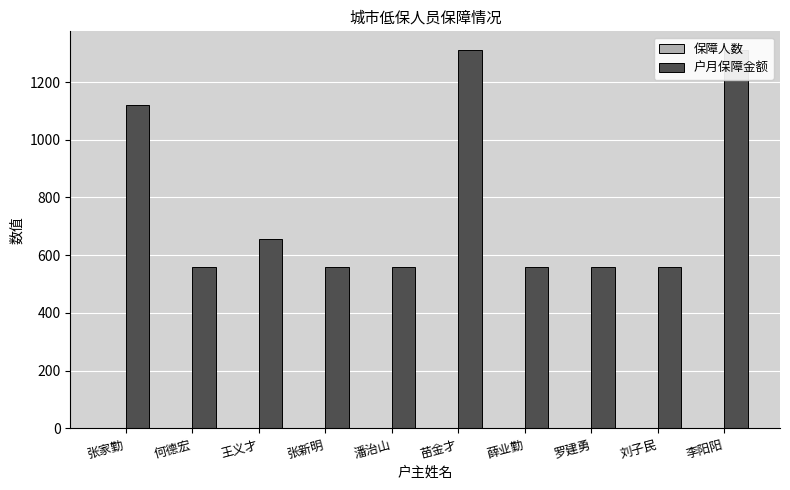

List the labels in order of 保障人数 value, largest first.

张家勤, 苗金才, 李阳阳, 何德宏, 王义才, 张新明, 潘治山, 薛业勤, 罗建勇, 刘子民